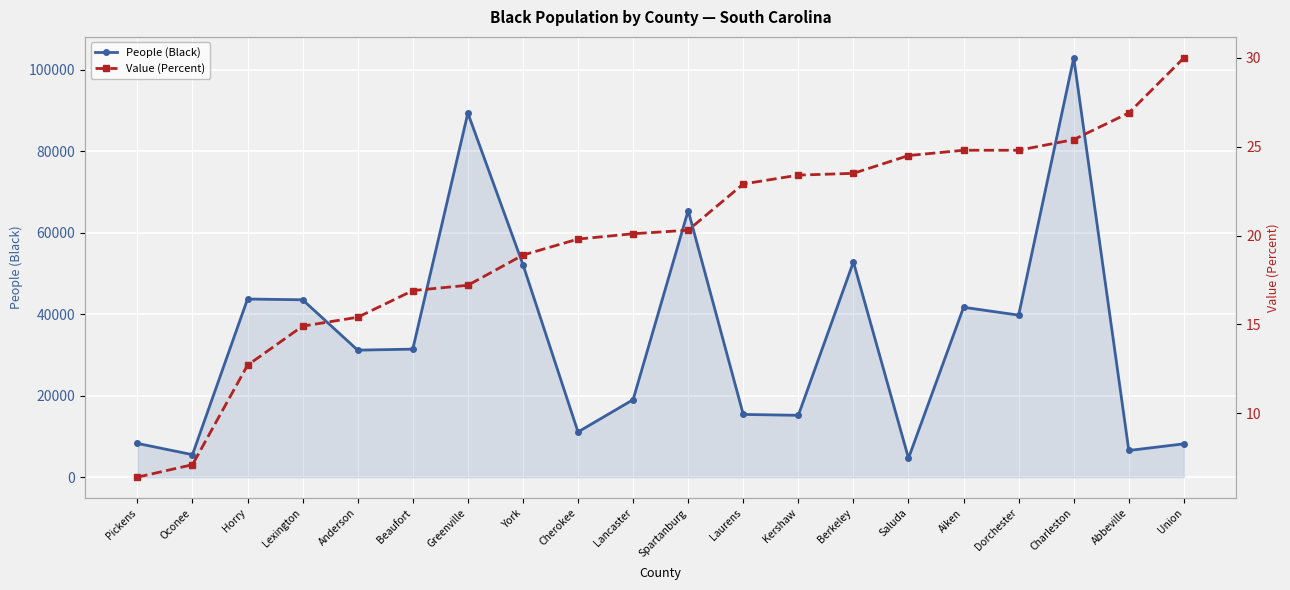

What is the total value across all series at Charleston?

103006.4